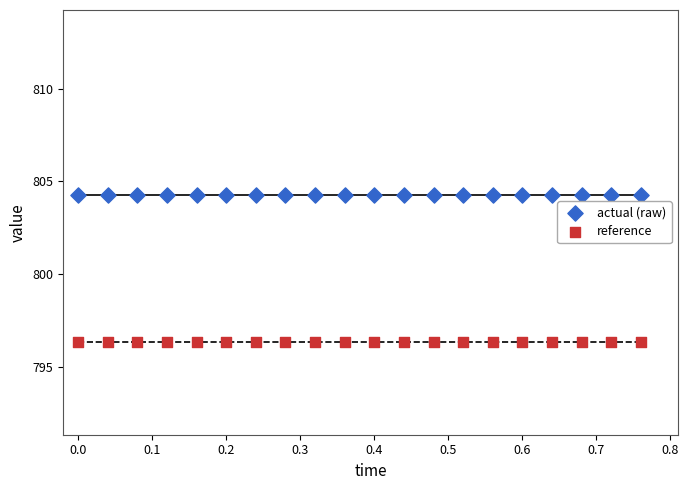

Which series reaches the maximum Y coordinate?

actual (raw)